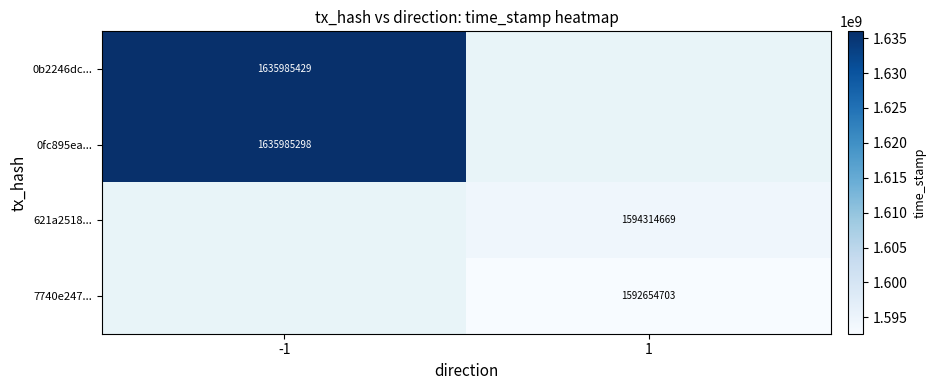

Which has a higher value, 1 or -1?

-1